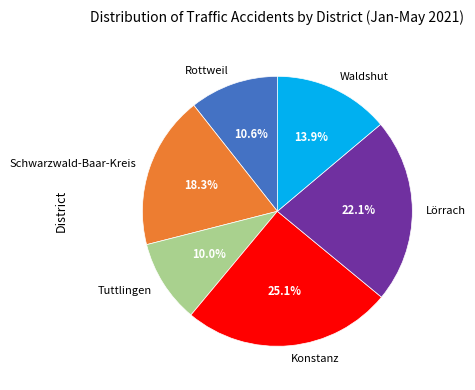

Is there a majority slice in this chart?

No